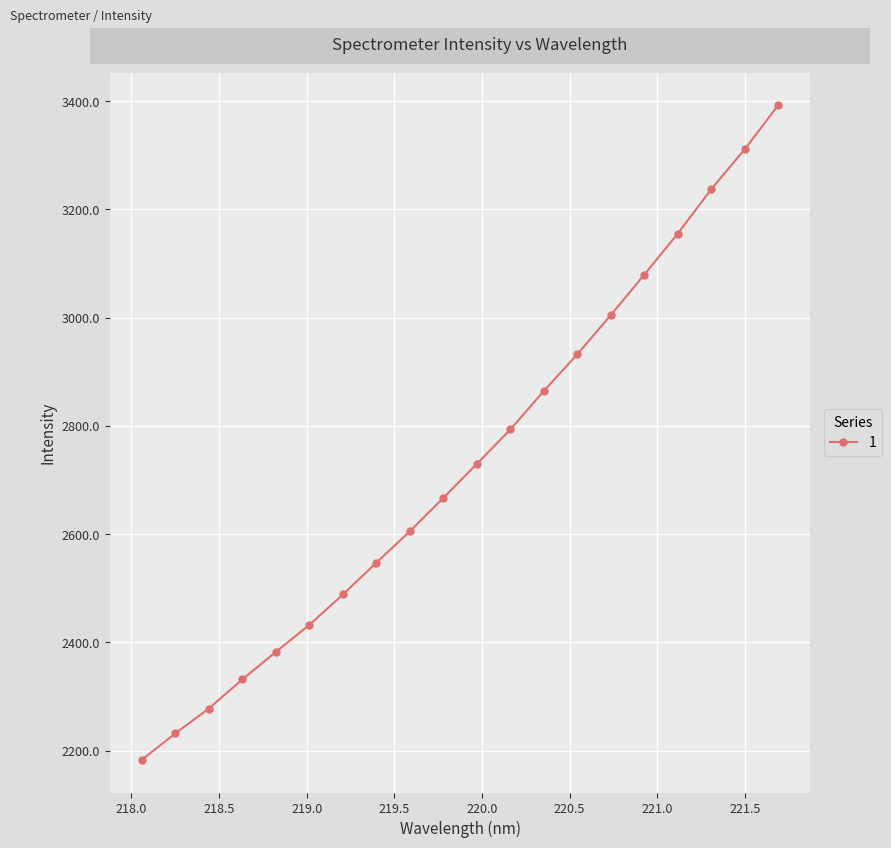

What is the value of the 11th point from the left?

2729.9